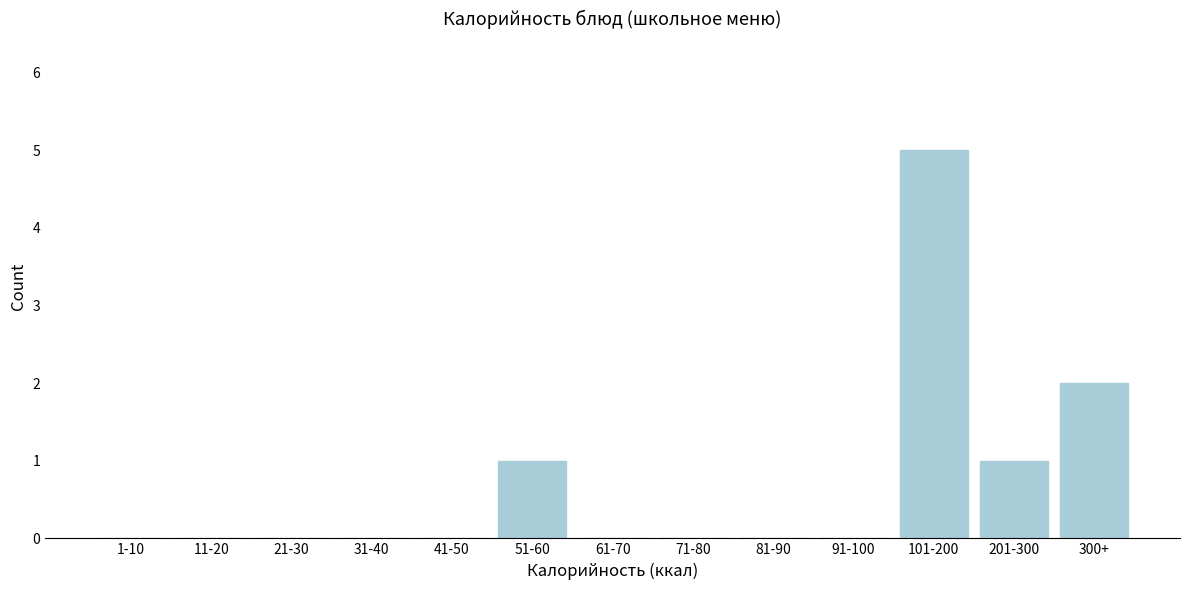

Reading left to right, extract all data points from this chart.

1-10=0	11-20=0	21-30=0	31-40=0	41-50=0	51-60=1	61-70=0	71-80=0	81-90=0	91-100=0	101-200=5	201-300=1	300+=2